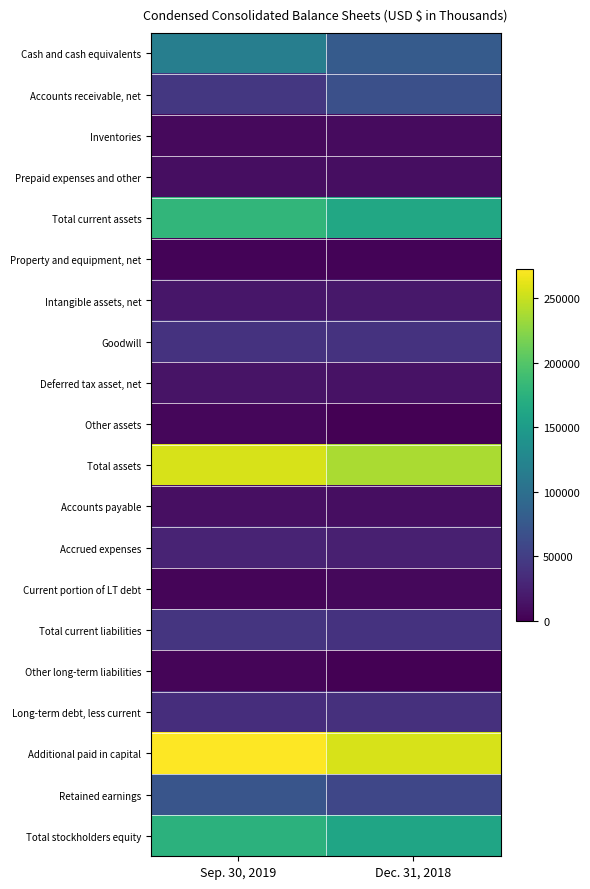

What is the total value across all series at Dec. 31, 2018?

1233984